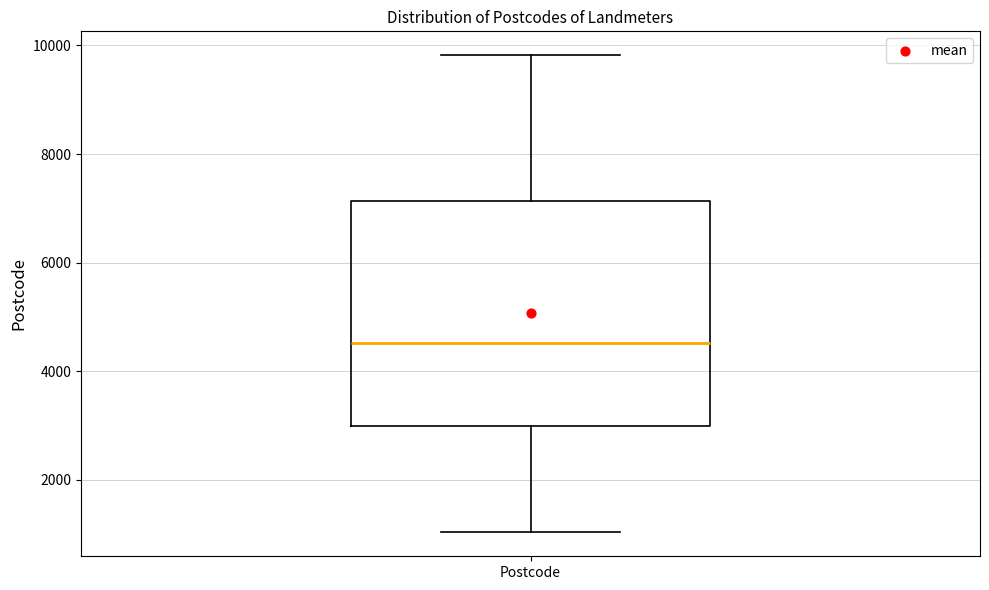

Transcribe this box plot: give where the median line is, the range the box spans, and where the two whiskers end, as read against the y-axis. The values are not printed on the chart, so give them approximately, as read against the axis.

median 4600, box 3000 to 7200, whiskers 1000 to 9800